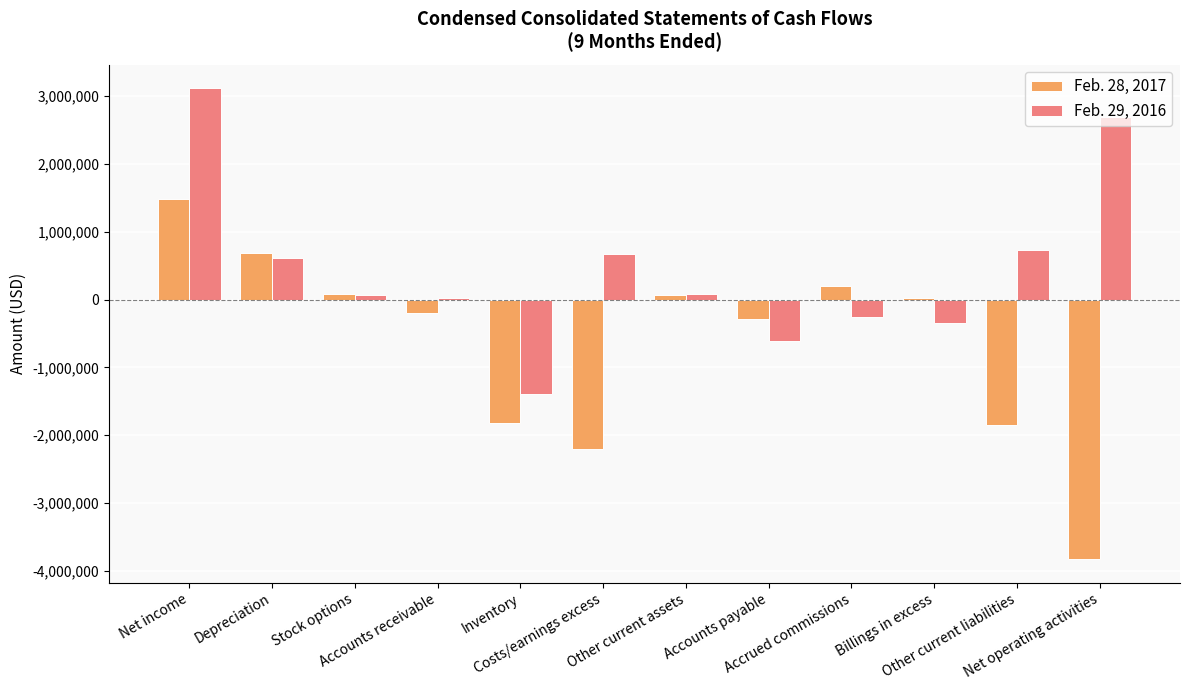

Which series has the largest total across all categories?

Feb. 29, 2016